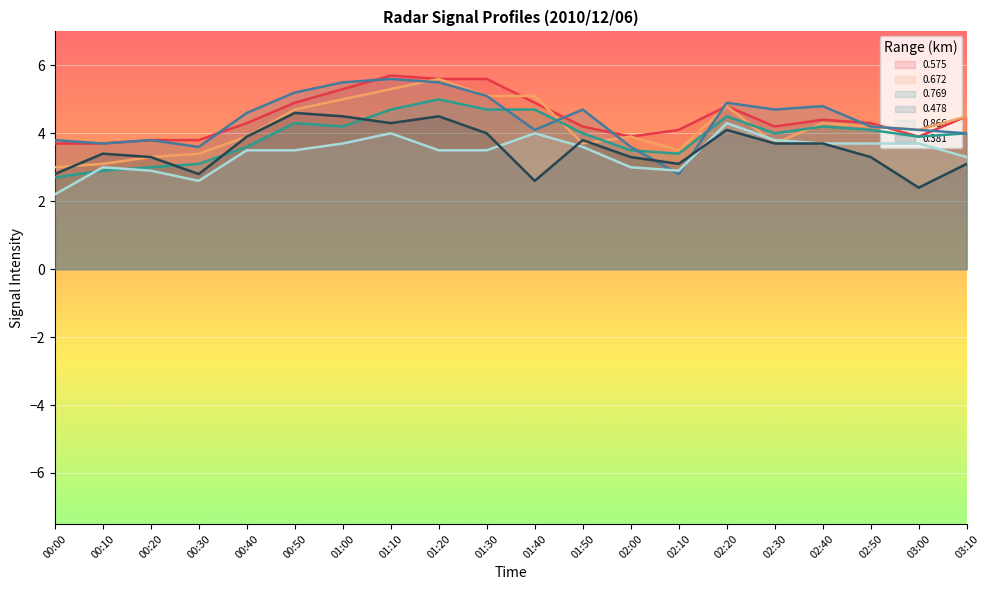

List the series in order of their peak value, lowest first.

0.866, 0.381, 0.769, 0.672, 0.478, 0.575